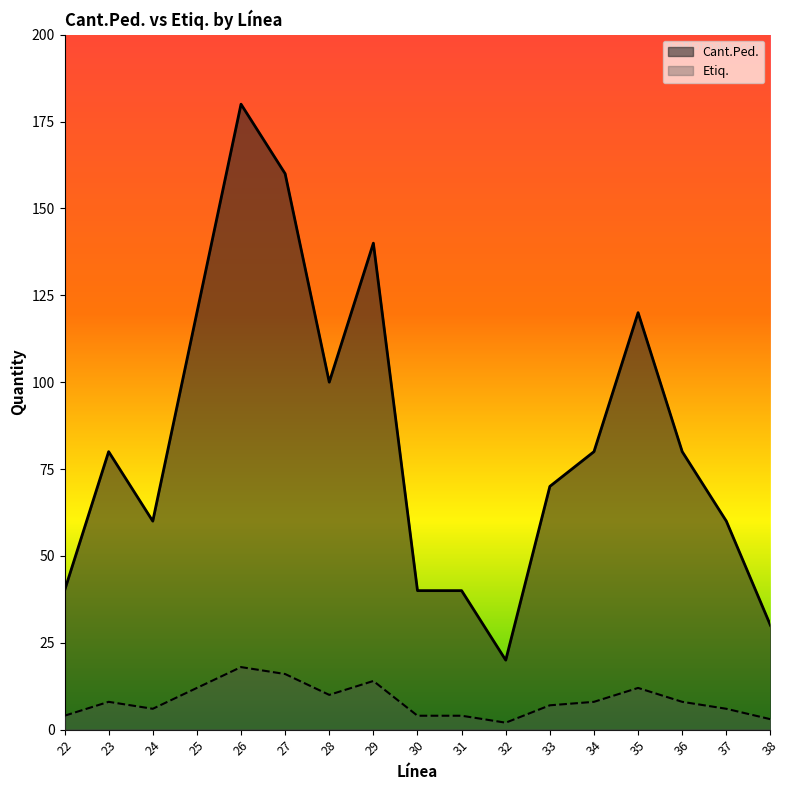

What is the average value of the Etiq. series?

8